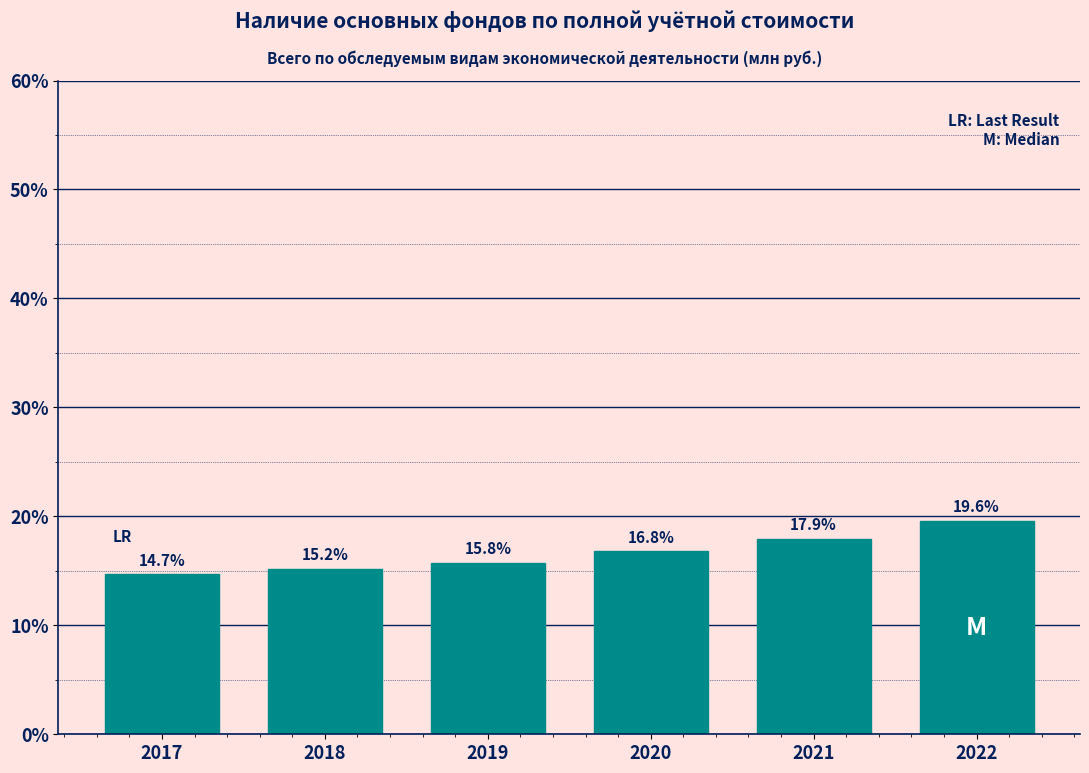

Reading right to left, list all the values displayed in this chart.

2022=19.6	2021=17.9	2020=16.8	2019=15.8	2018=15.2	2017=14.7